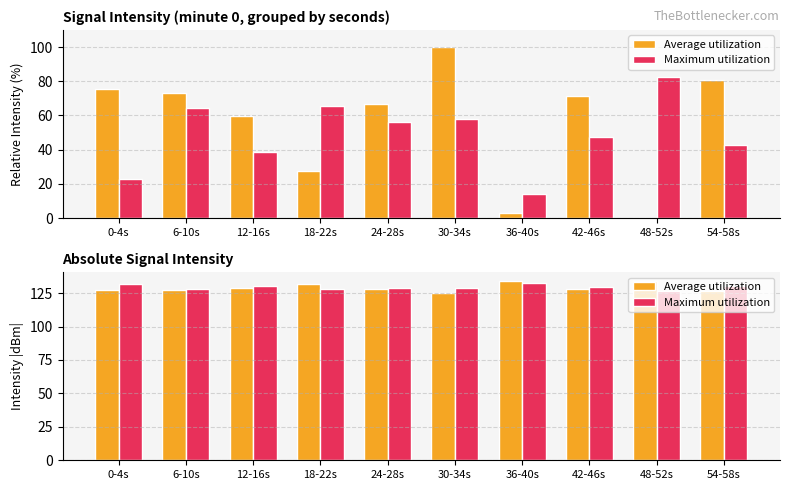

What is the label of the 6th bar from the right?

24-28s